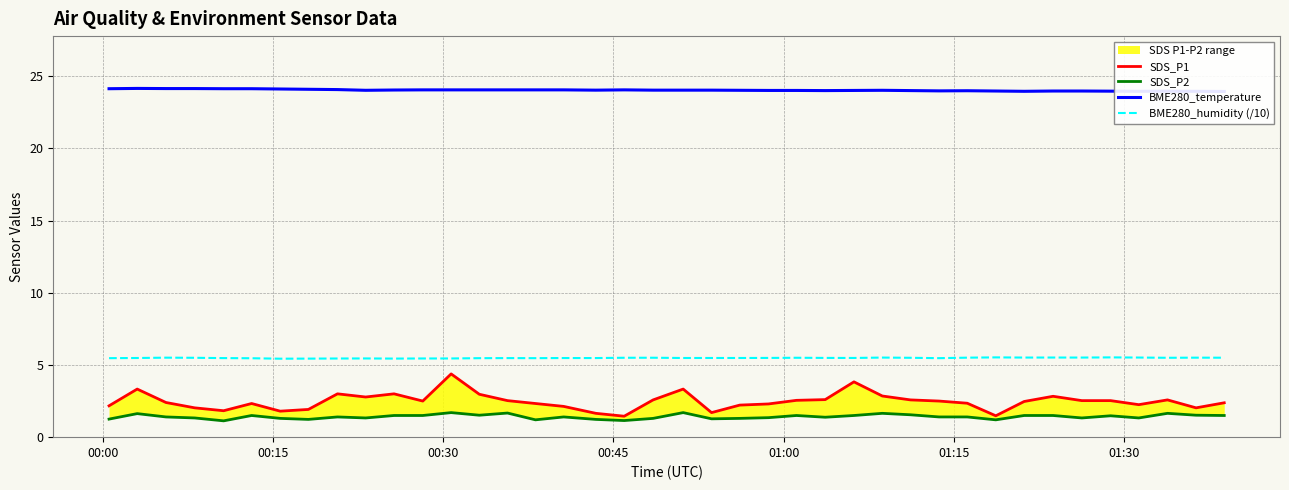

What is the maximum value for BME280_humidity (/10)?

5.5